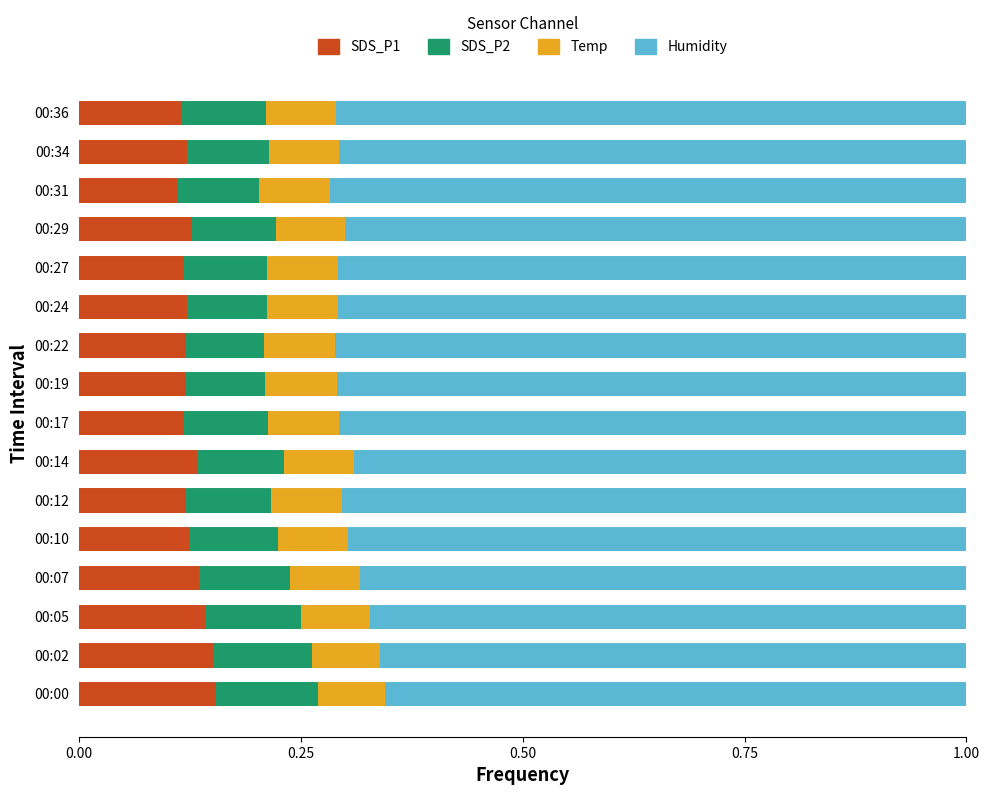

What is the sum of all SDS_P1 values?

2.0